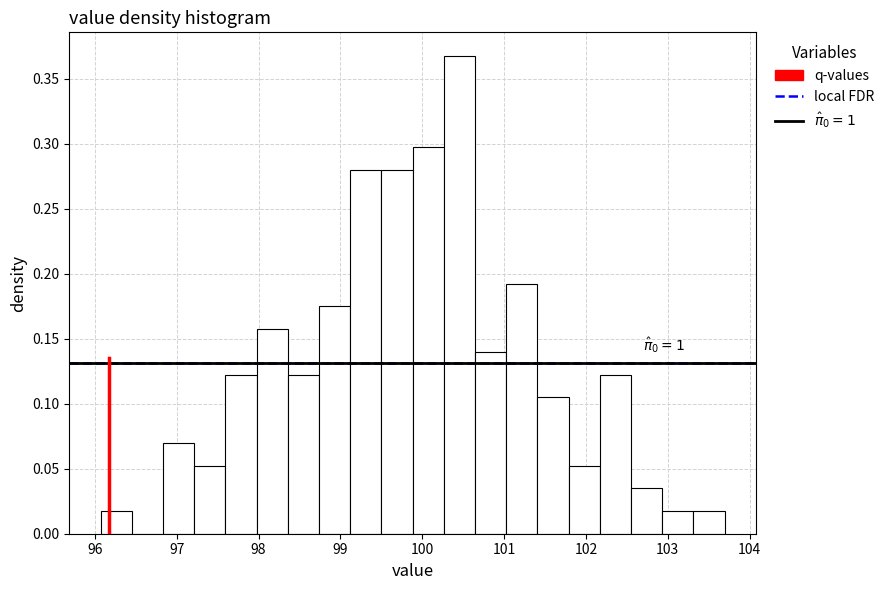

Around what value on the x-axis is the tallest bar? Give the approximate position of its centre, as read against the axis.

100.5